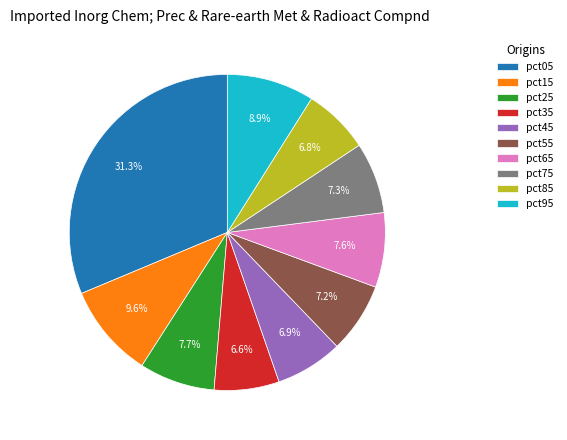

Which slice is the largest?

pct05